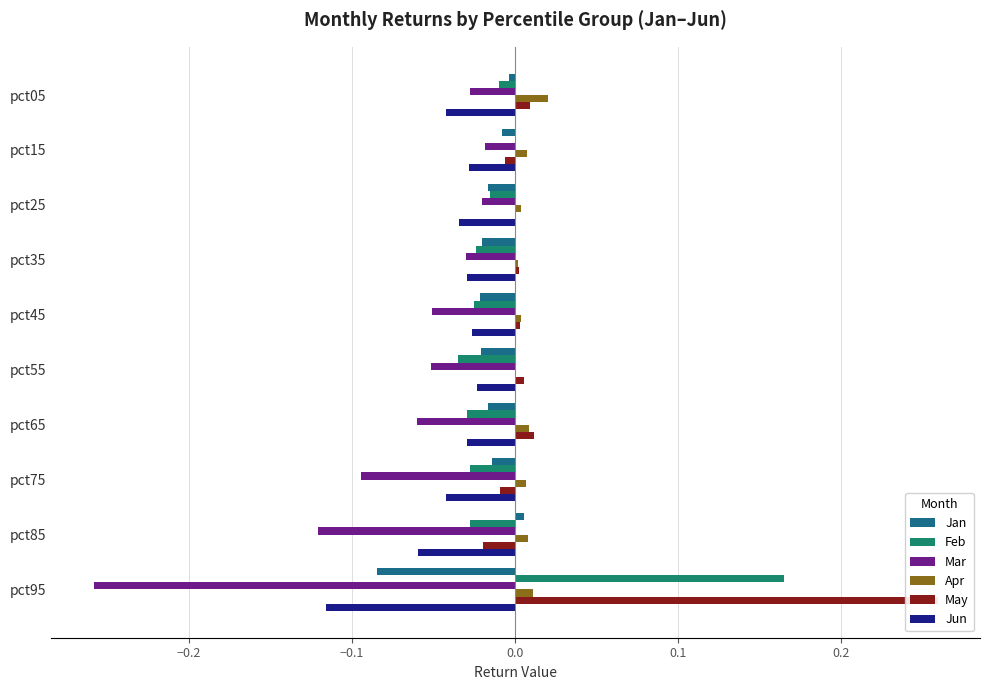

At which label does Feb reach its peak?

pct95